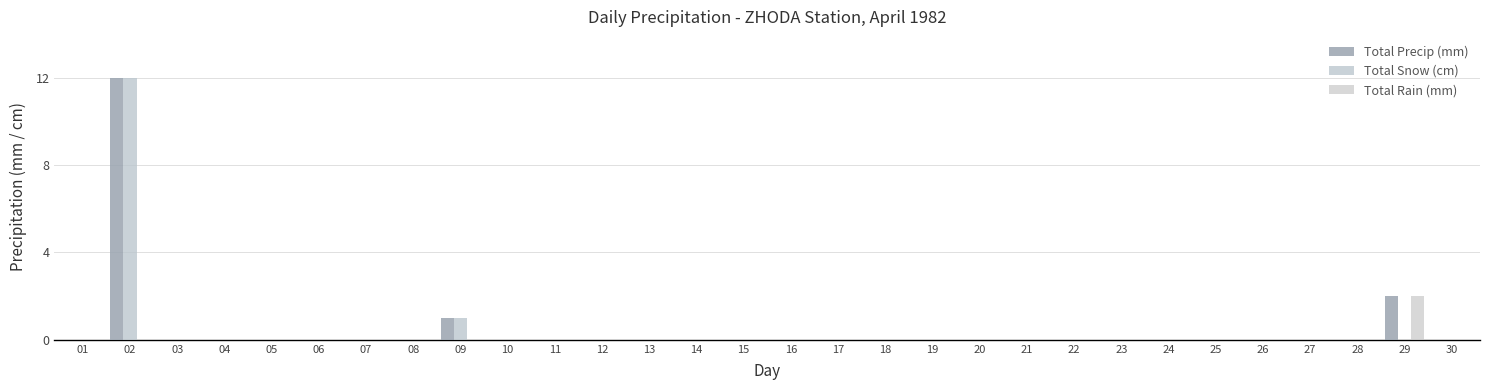

How many groups of bars are there?

30